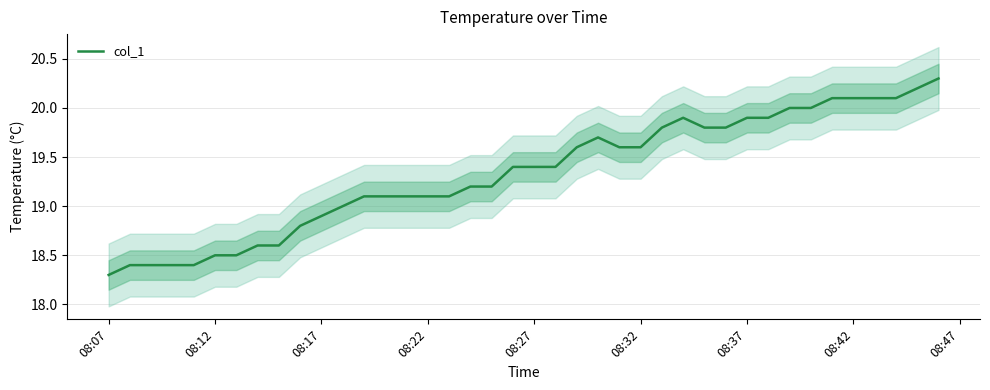

Does the chart display data point markers on the line(s)?

No